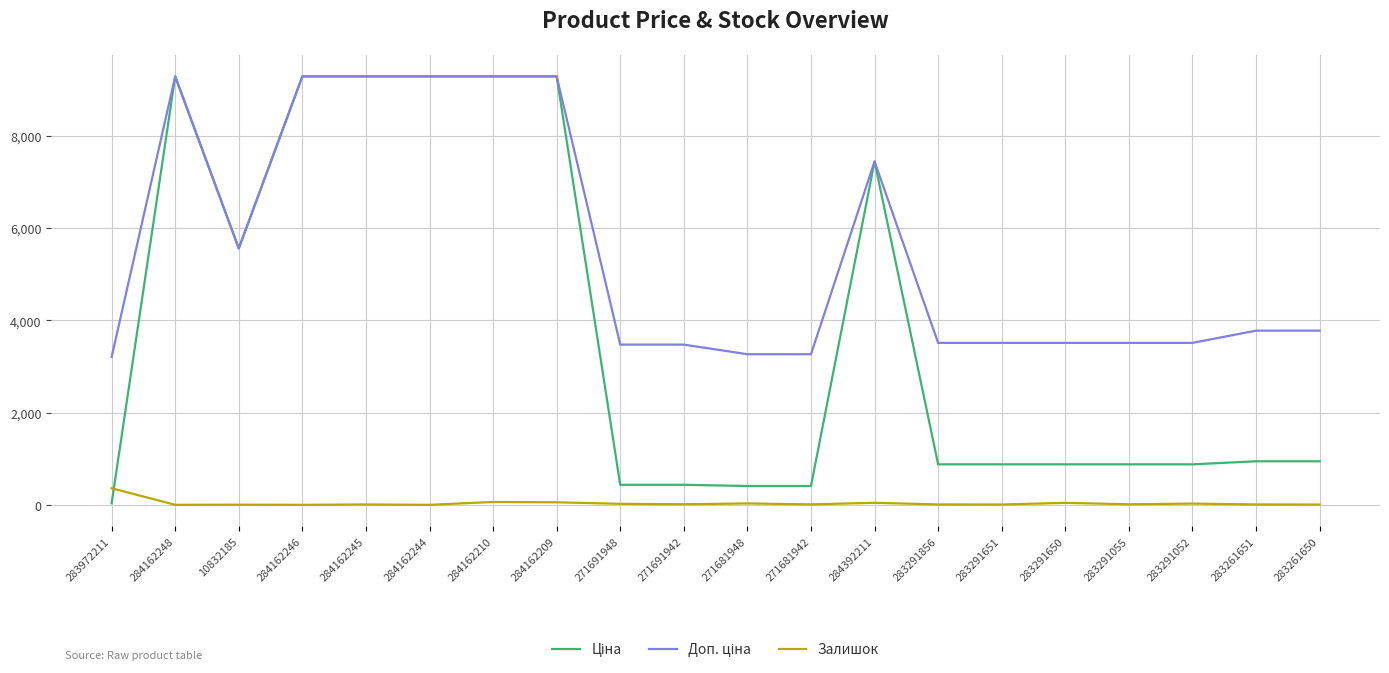

What is the greatest value displayed?

9290.5